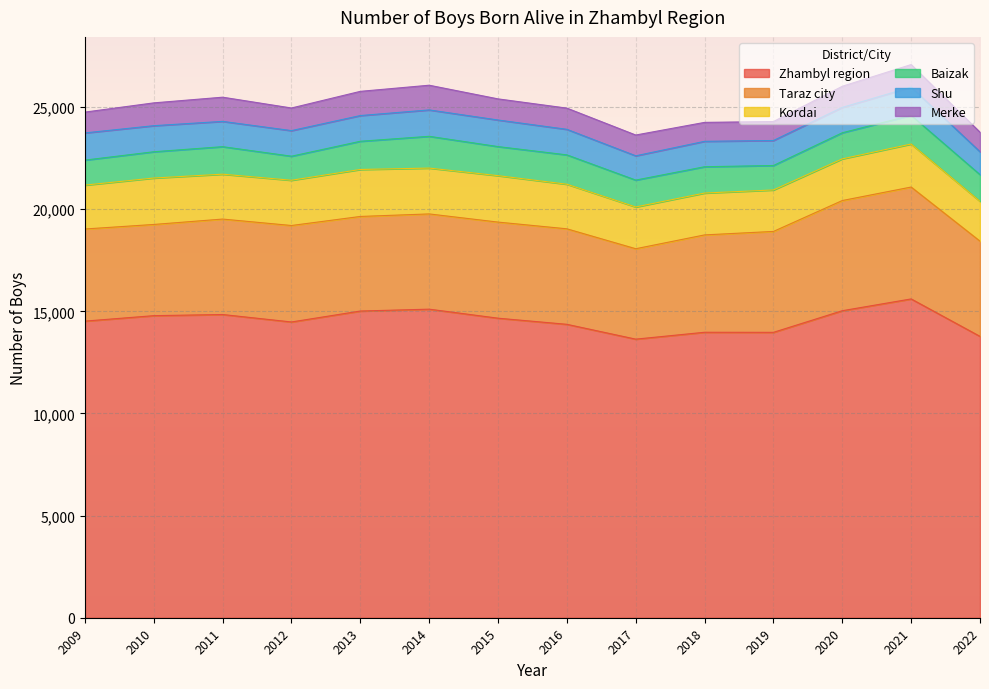

Reading left to right, list all the values displayed in this chart.

Zhambyl region: 2009=14520	2010=14787	2011=14843	2012=14478	2013=15013	2014=15105	2015=14663	2016=14363	2017=13637	2018=13974	2019=13970	2020=15029	2021=15606	2022=13773
Taraz city: 2009=4509	2010=4464	2011=4672	2012=4722	2013=4630	2014=4662	2015=4704	2016=4675	2017=4426	2018=4766	2019=4940	2020=5393	2021=5477	2022=4661
Kordai: 2009=2148	2010=2273	2011=2197	2012=2215	2013=2300	2014=2244	2015=2273	2016=2183	2017=2044	2018=2049	2019=2030	2020=2041	2021=2106	2022=1949
Baizak: 2009=1224	2010=1286	2011=1347	2012=1177	2013=1380	2014=1555	2015=1423	2016=1436	2017=1316	2018=1288	2019=1197	2020=1277	2021=1403	2022=1306
Shu: 2009=1331	2010=1276	2011=1238	2012=1253	2013=1259	2014=1292	2015=1301	2016=1251	2017=1189	2018=1244	2019=1224	2020=1242	2021=1381	2022=1122
Merke: 2009=1019	2010=1117	2011=1184	2012=1107	2013=1185	2014=1209	2015=1034	2016=1038	2017=1017	2018=927	2019=928	2020=1034	2021=1106	2022=956